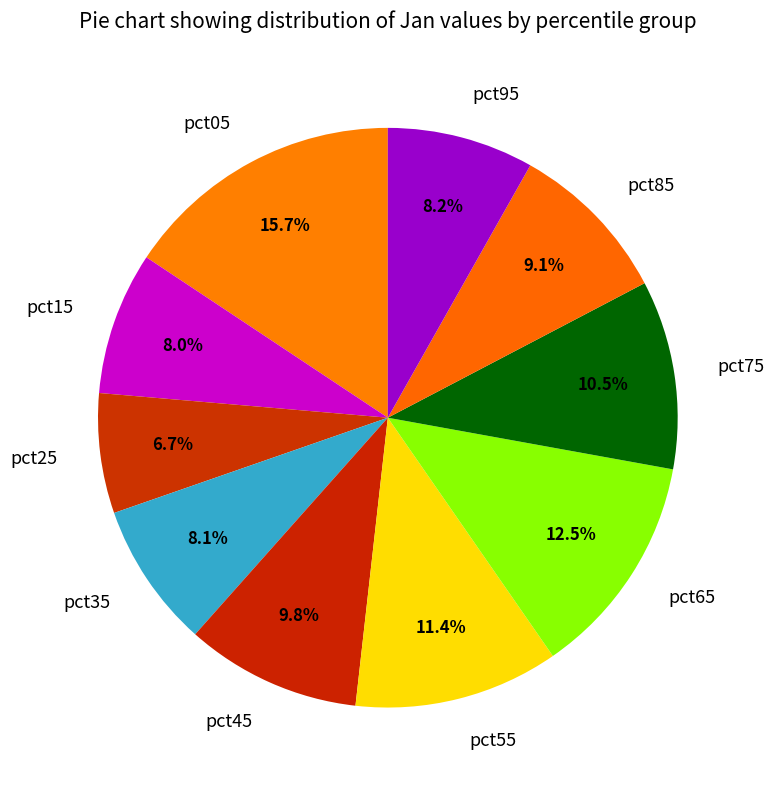

To the nearest percent, what is the average slice percentage?

10%